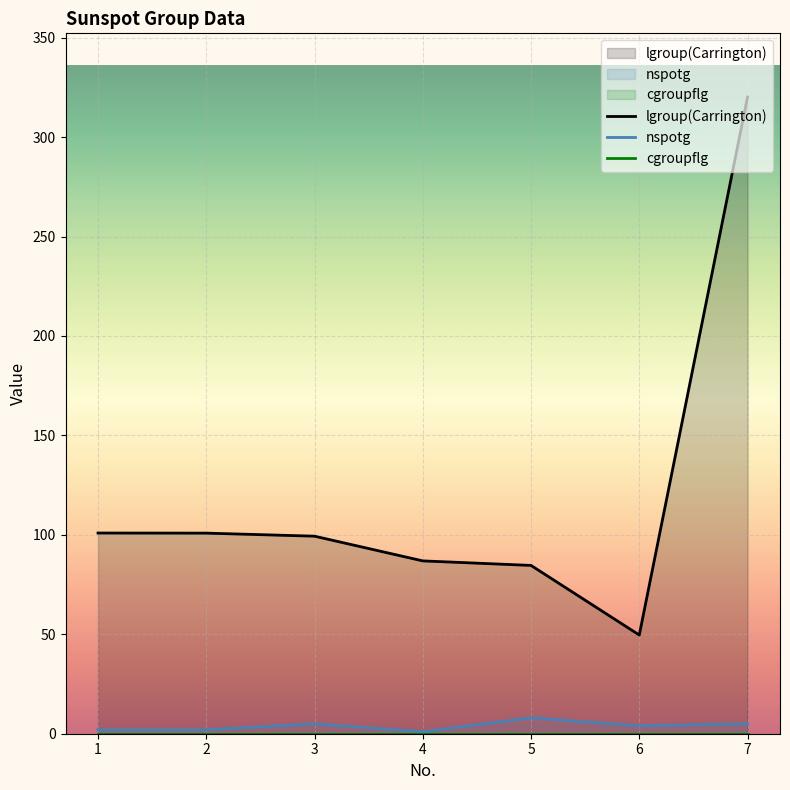

Rank the categories by nspotg value from lowest to highest.

4, 1, 2, 6, 3, 7, 5